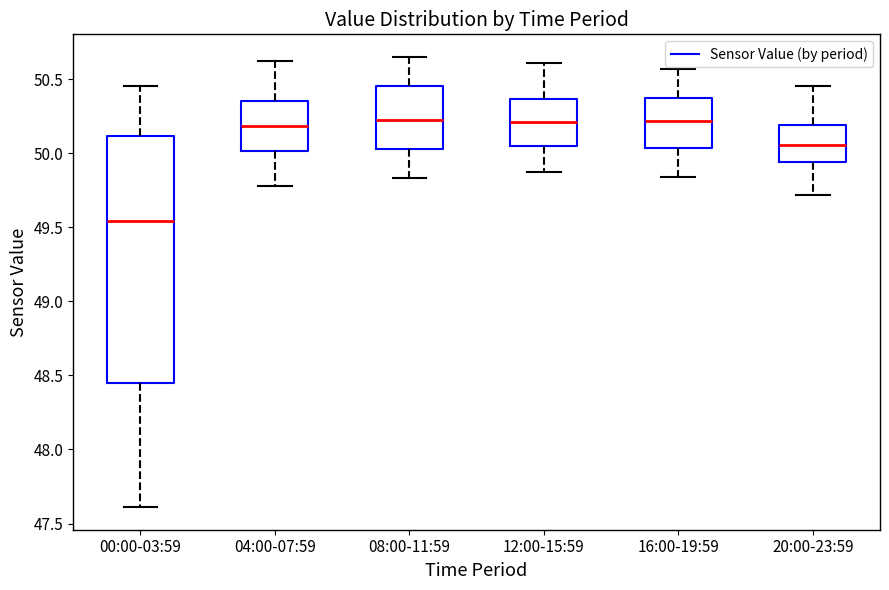

Where does the upper whisker of the box for 08:00-11:59 end on the y-axis? The values are not printed on the chart, so give them approximately, as read against the axis.

50.65